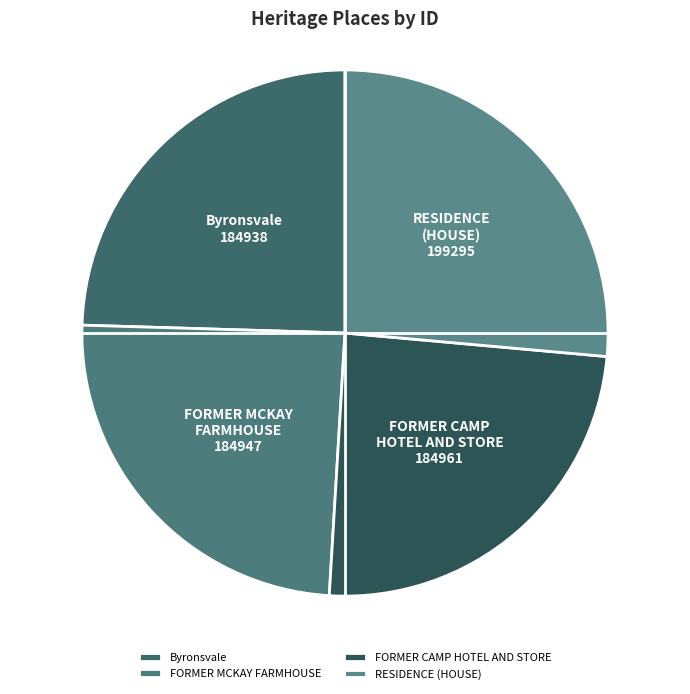

What is the ratio of the value at FORMER CAMP HOTEL AND STORE to the value at Byronsvale?

1.0